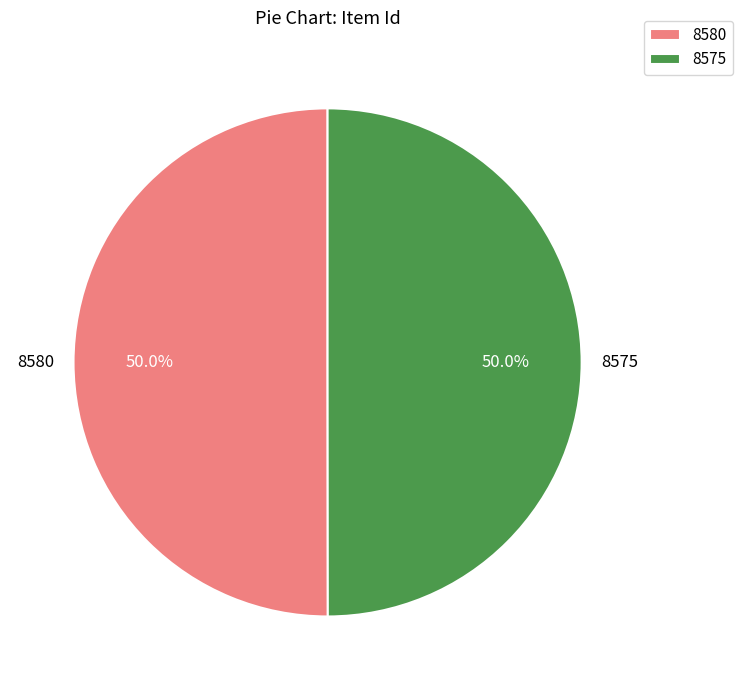

Approximately how many times larger is the value at 8575 compared to 8580?

1.0